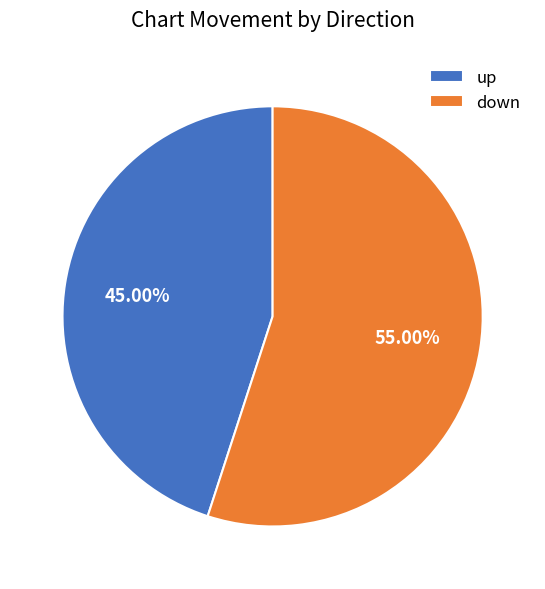

Do up and down together represent more than half of the pie?

Yes